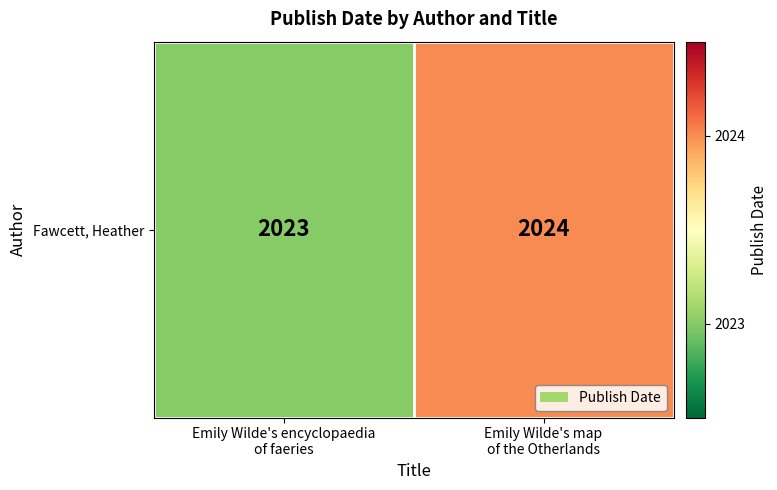

Reading left to right, extract all data points from this chart.

Emily Wilde's encyclopaedia
of faeries=2023	Emily Wilde's map
of the Otherlands=2024